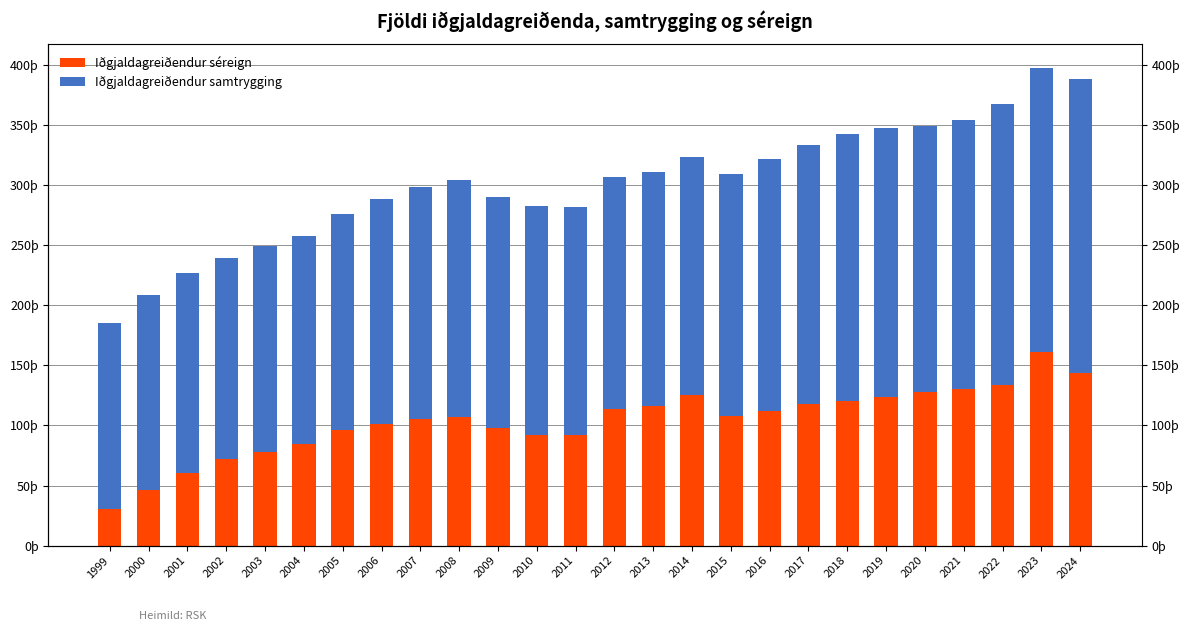

At how many categories does at least one series exceed 41838?

26